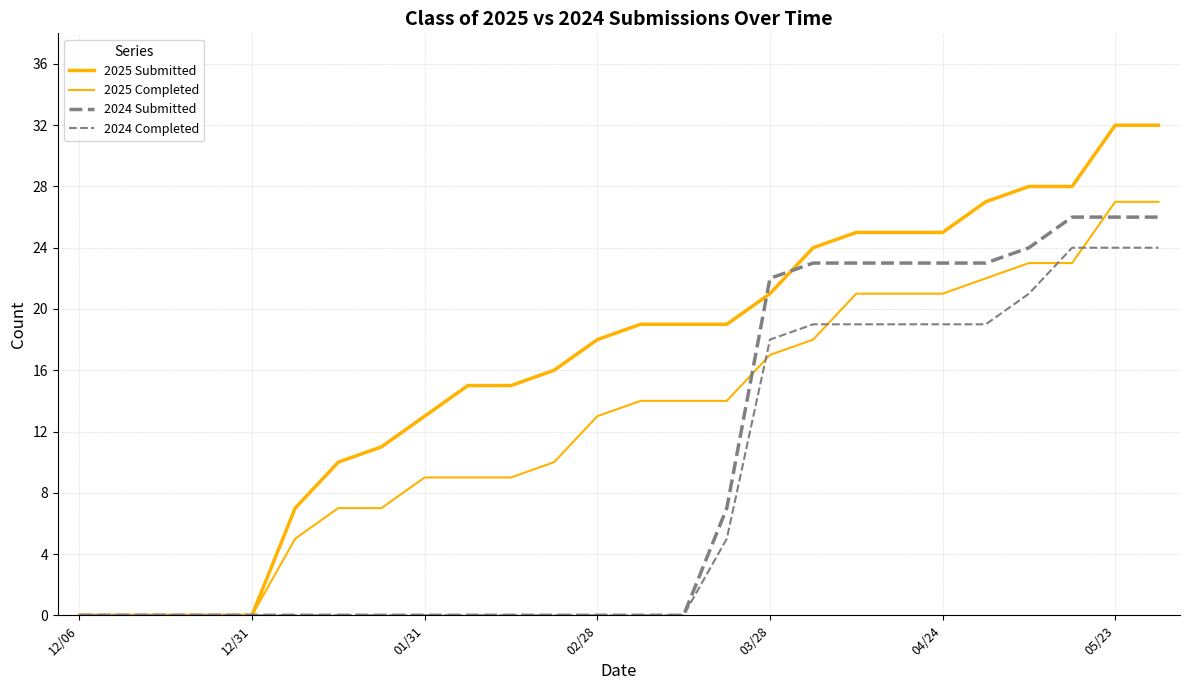

Is this an area chart (filled region under the line)?

No